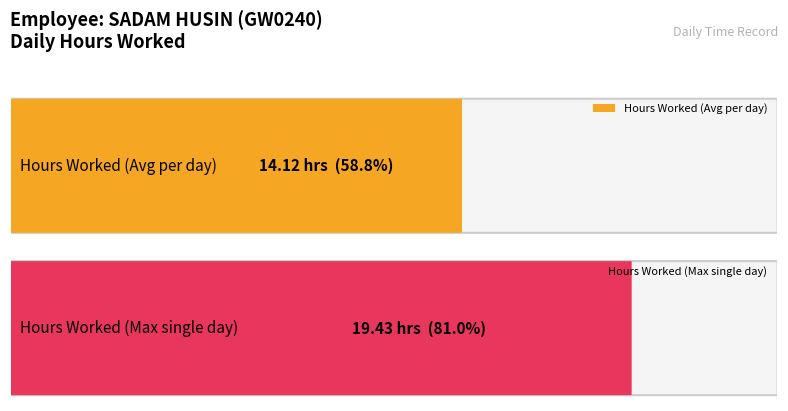

Are the bars grouped side by side (vs. stacked)?

No